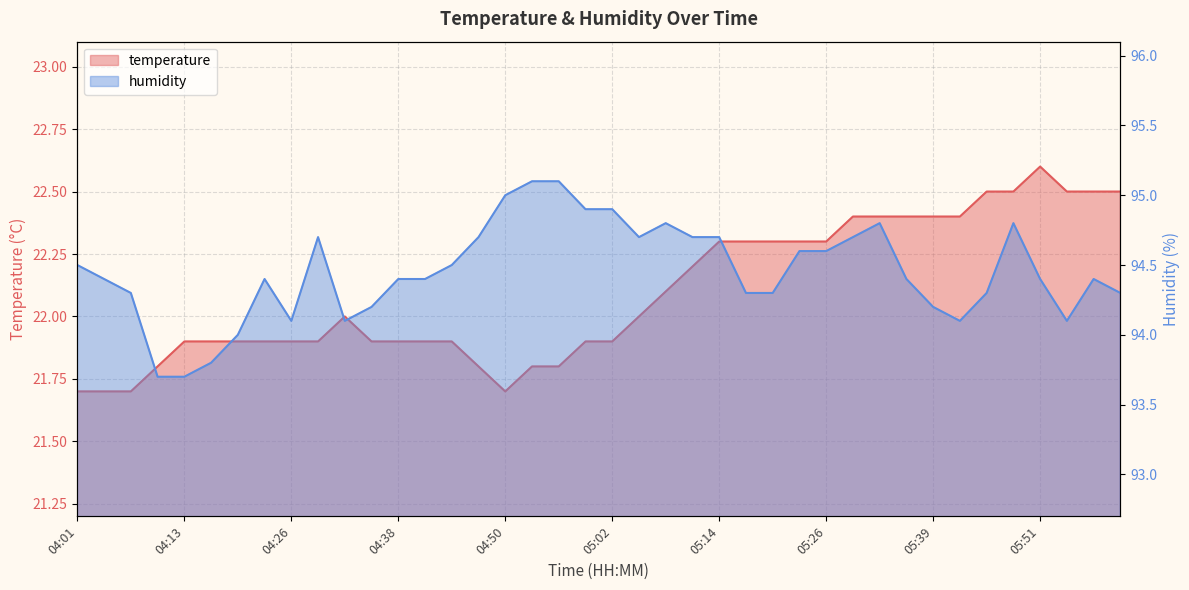

What is the sum of all humidity values?

3778.1